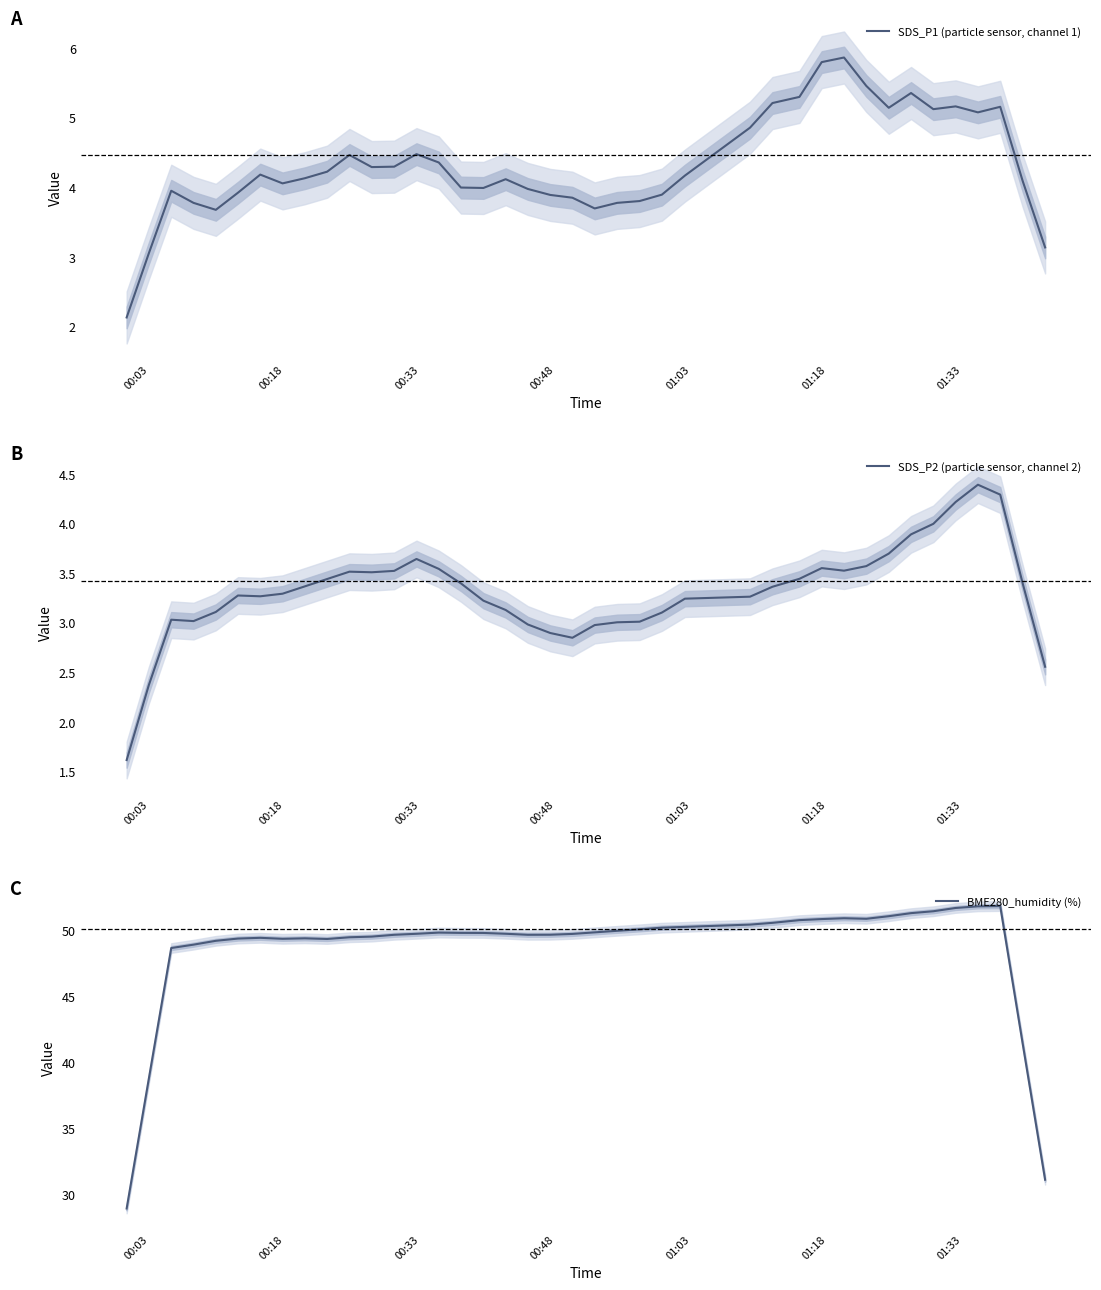

True or false: BME280_humidity (%) and SDS_P2 (particle sensor, channel 2) cross at least once.

False